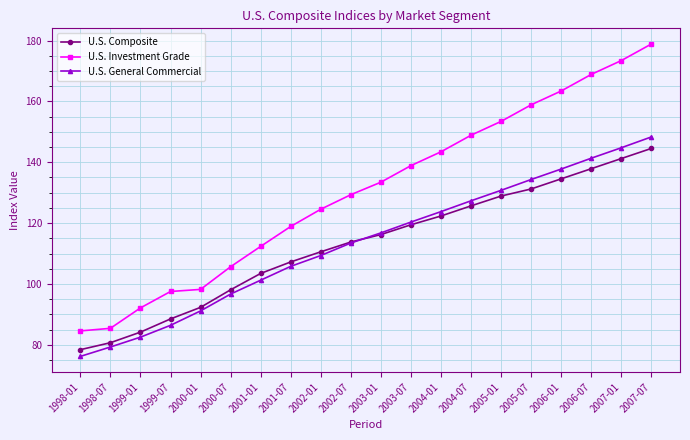

True or false: U.S. Composite and U.S. Investment Grade cross at least once.

False